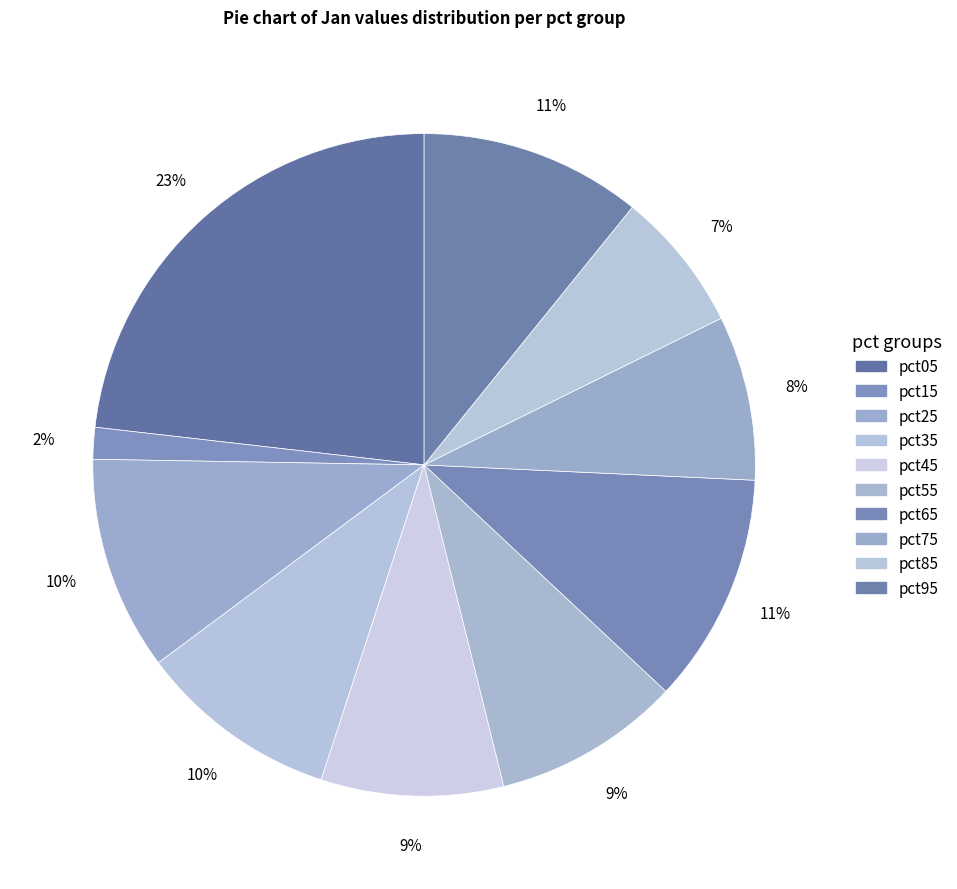

Rank the categories by value from highest to lowest.

pct05, pct65, pct95, pct25, pct35, pct55, pct45, pct75, pct85, pct15